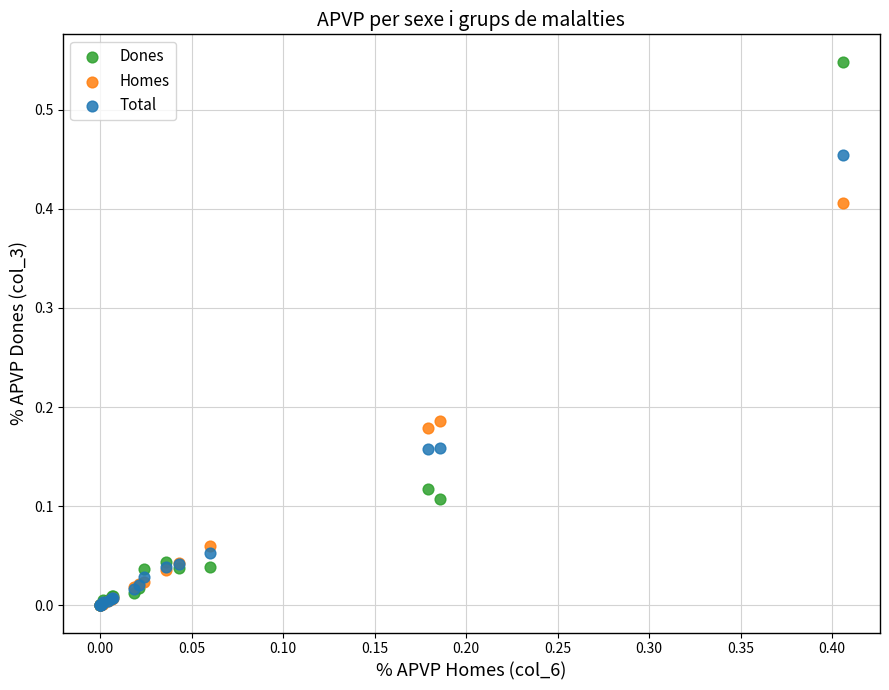

Which series contains the highest Y value?

Dones